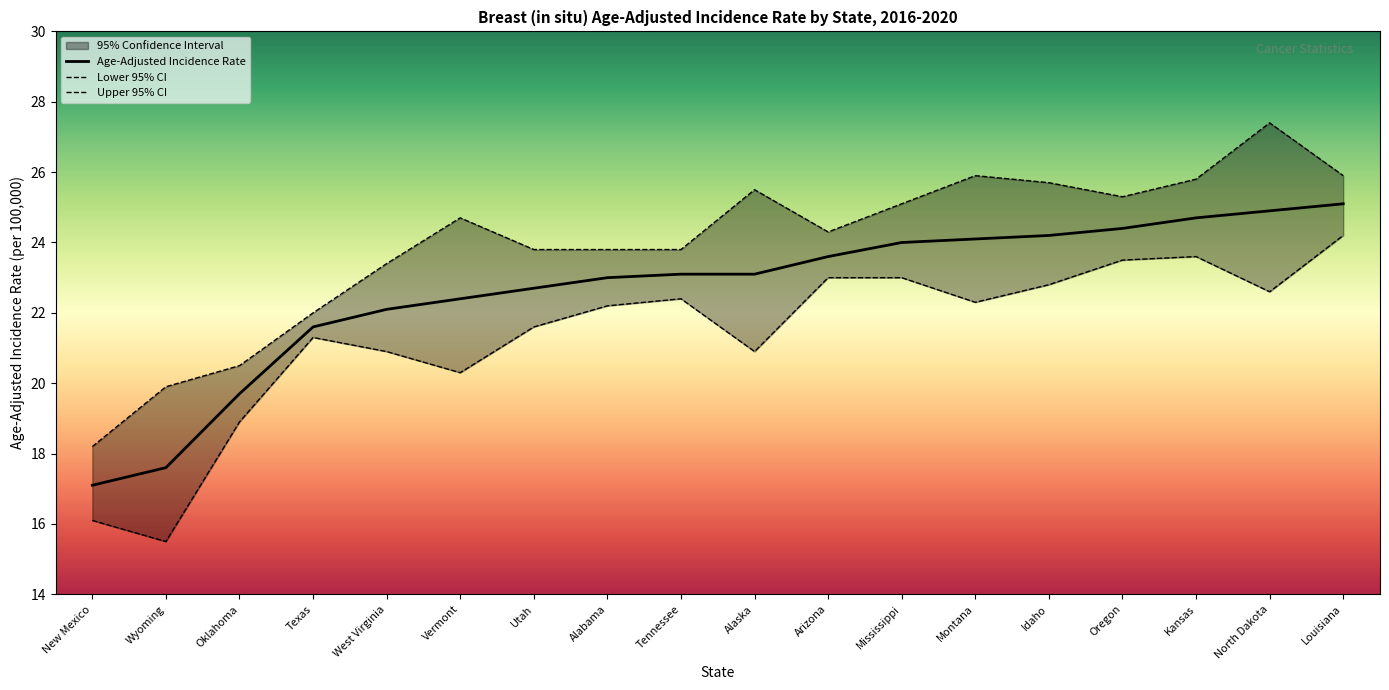

What is the sum of all Lower 95% CI values?

385.1